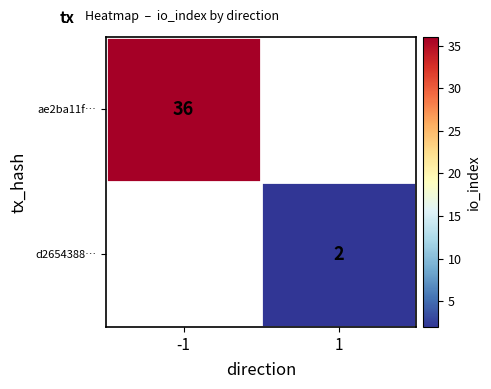

Is it true that d2654388… equals 2 at 1?

True